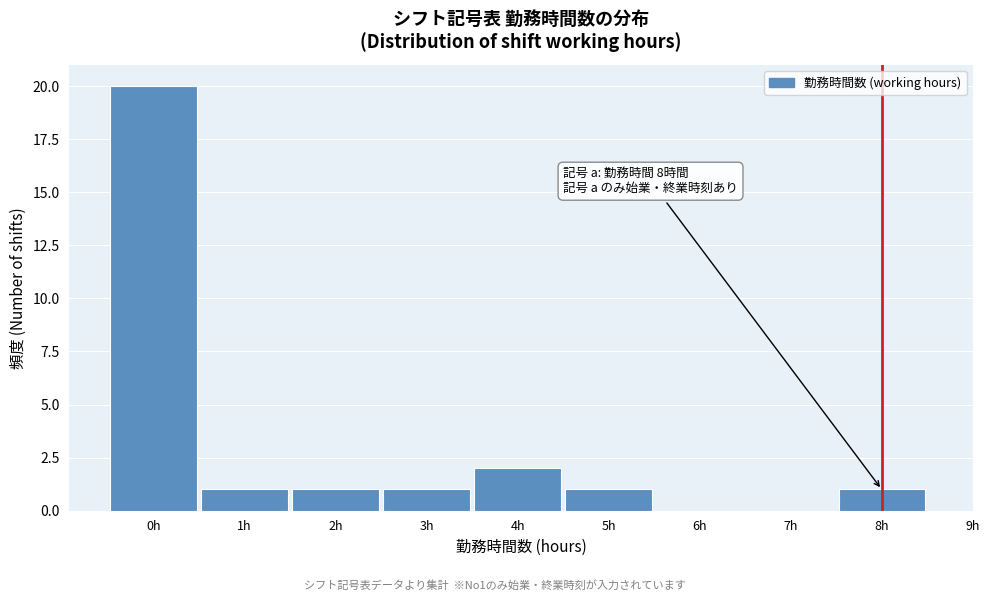

Which range on the x-axis has the tallest bar?

-0.5 to 0.5